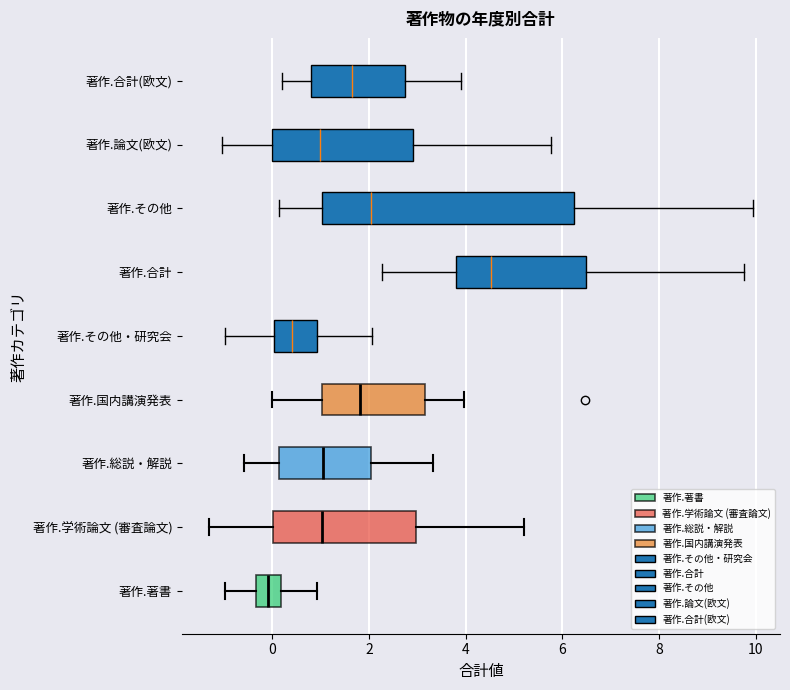

Reading bottom to top, transcribe this box plot: for each box, give where its median line is, the range the box spans, and where its two whiskers end, as read against the x-axis. The values are not printed on the chart, so give them approximately, as read against the axis.

著作.著書: median 0.0, box -0.4 to 0.2, whiskers -1.0 to 1.0
著作.学術論文 (審査論文): median 1.0, box 0.0 to 3.0, whiskers -1.4 to 5.2
著作.総説・解説: median 1.0, box 0.2 to 2.0, whiskers -0.6 to 3.4
著作.国内講演発表: median 1.8, box 1.0 to 3.2, whiskers 0.0 to 4.0
著作.その他・研究会: median 0.4, box 0.0 to 1.0, whiskers -1.0 to 2.0
著作.合計: median 4.6, box 3.8 to 6.4, whiskers 2.2 to 9.8
著作.その他: median 2.0, box 1.0 to 6.2, whiskers 0.2 to 10.0
著作.論文(欧文): median 1.0, box 0.0 to 3.0, whiskers -1.0 to 5.8
著作.合計(欧文): median 1.6, box 0.8 to 2.8, whiskers 0.2 to 4.0